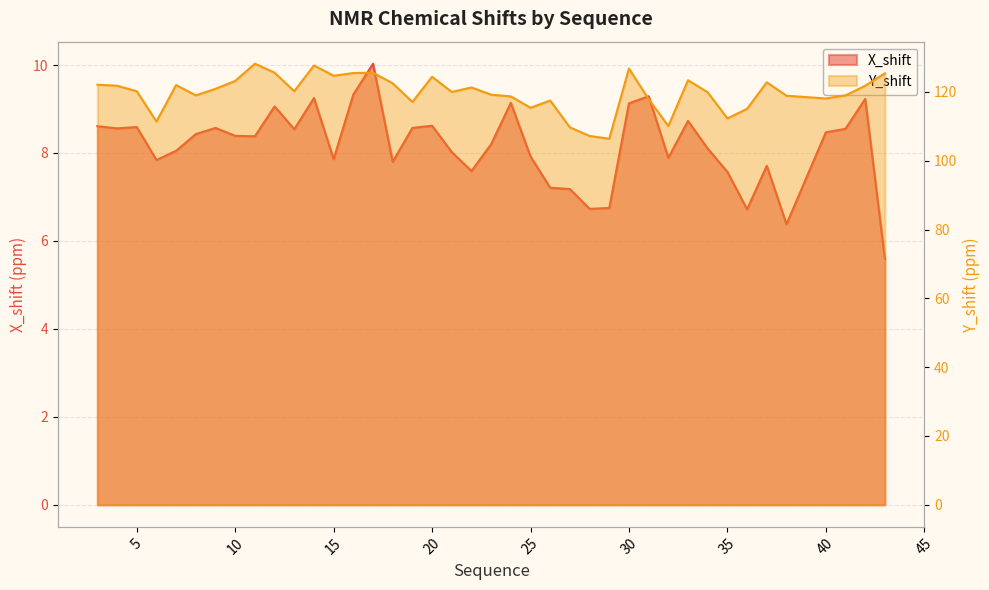

What is the spread (max minus min) of values at 6?

103.6